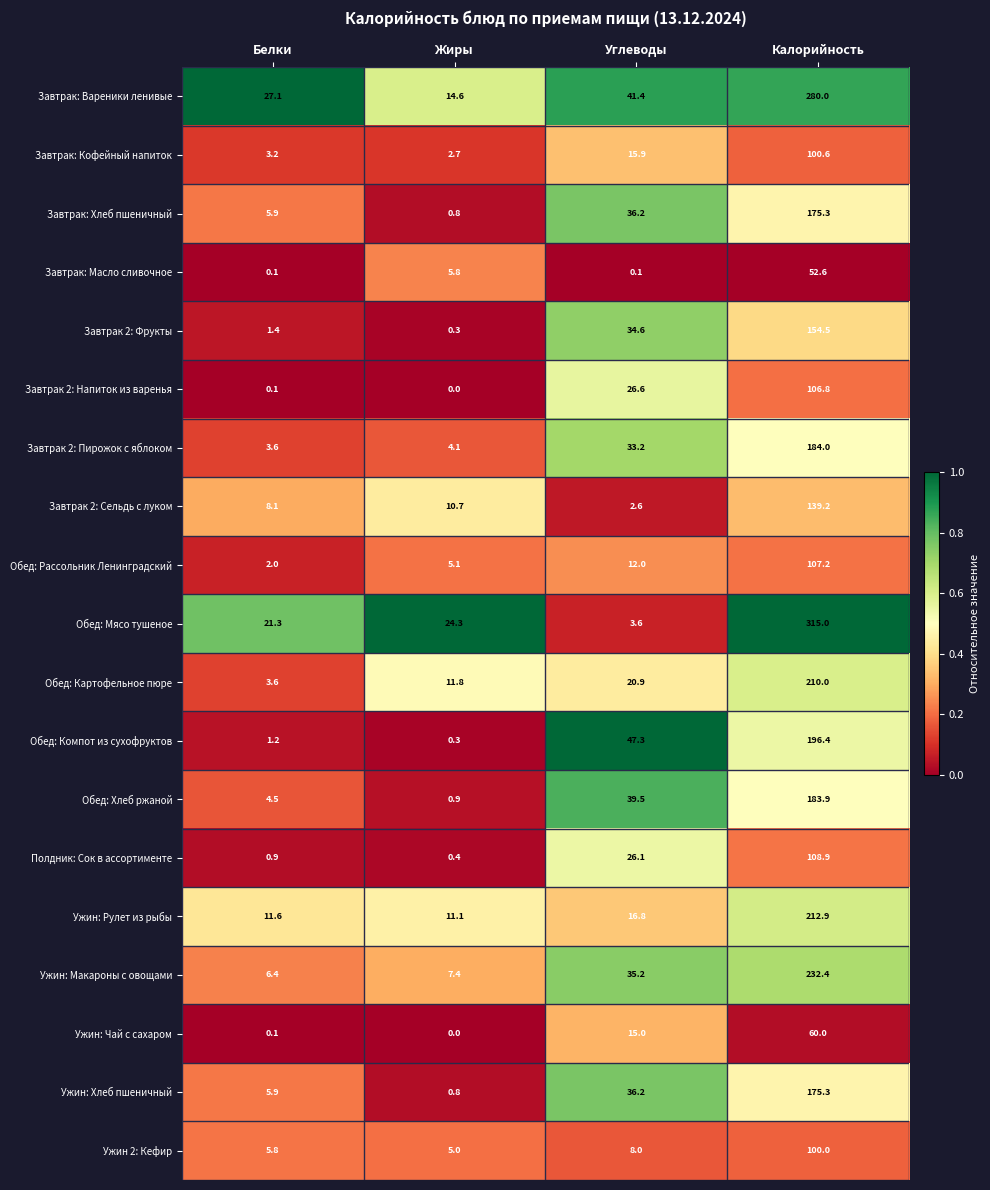

At which label does Завтрак: Масло сливочное first exceed 5?

Жиры